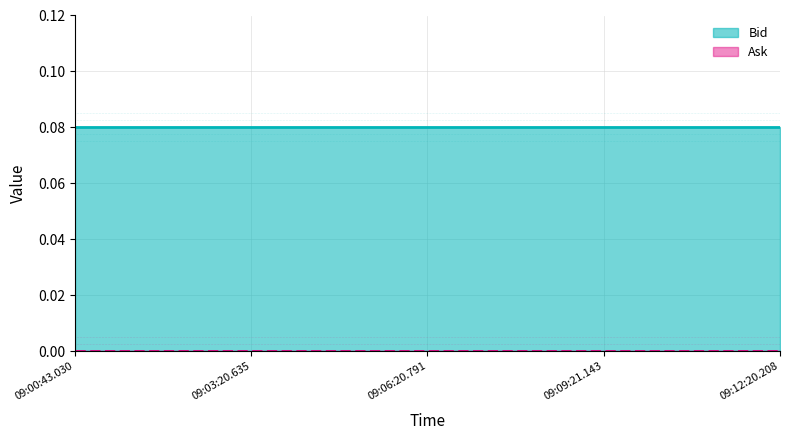

Rank the categories by Bid value from highest to lowest.

09:00:43.030, 09:03:20.635, 09:06:20.791, 09:09:21.143, 09:12:20.208